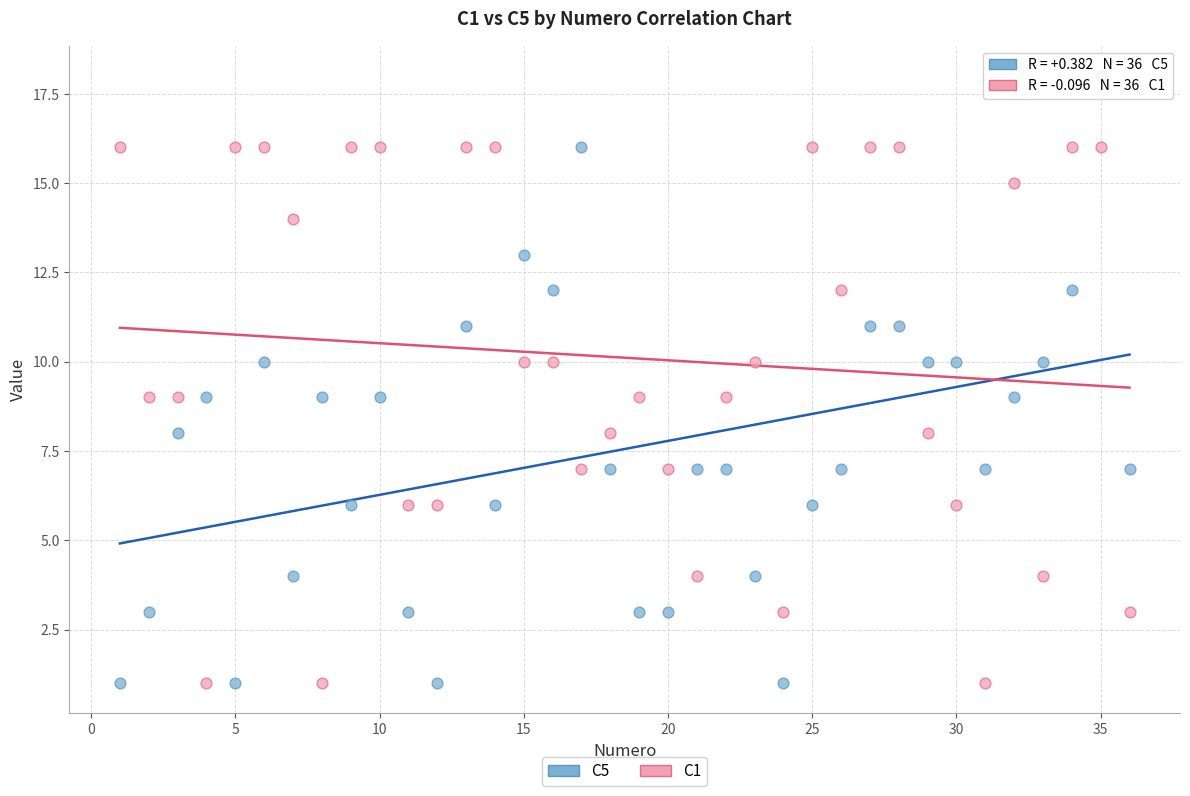

Across all data points, what is the range of X values (max minus min)?

35